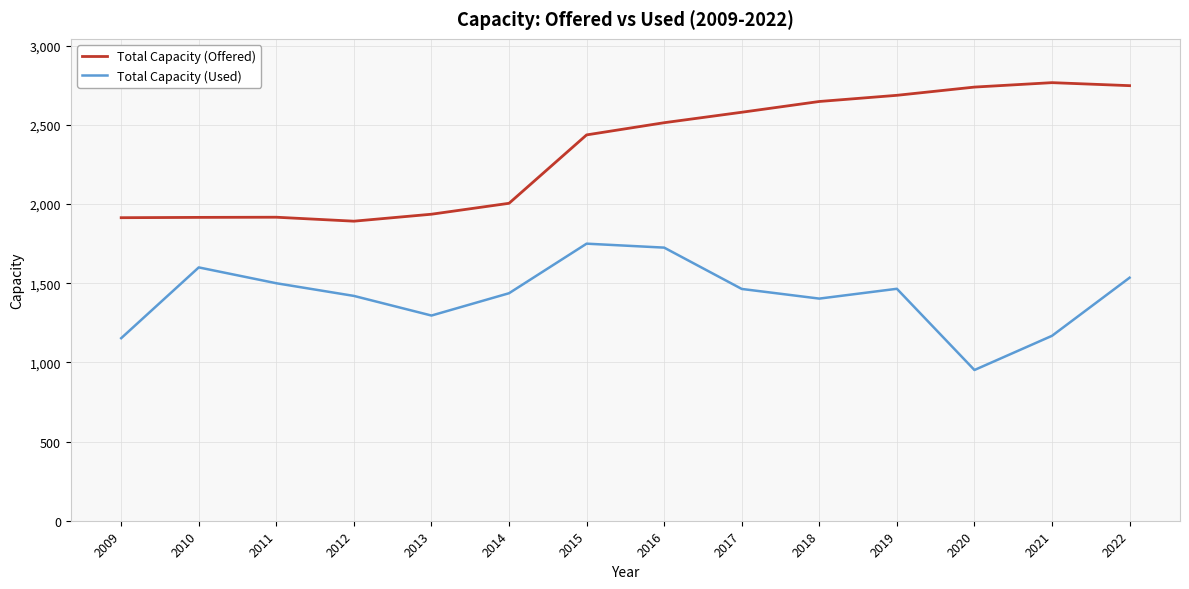

In Total Capacity (Offered), how many points are lower than both neighbors (excluding endpoints)?

1